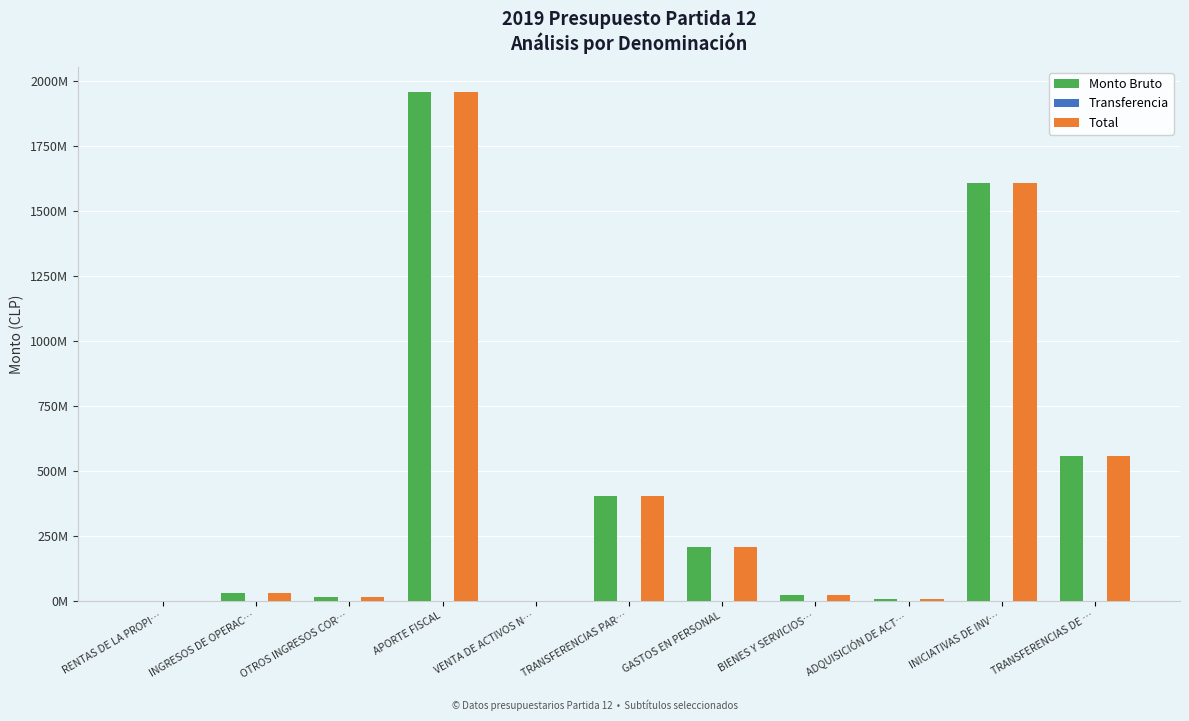

What is the minimum value for Total?

176163